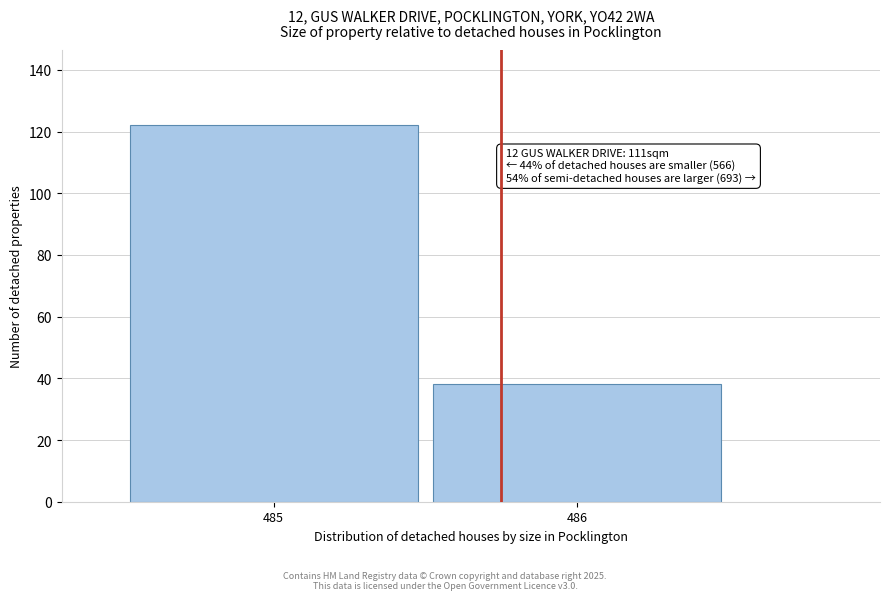

Reading right to left, what are all the values shown in this chart?

38	122